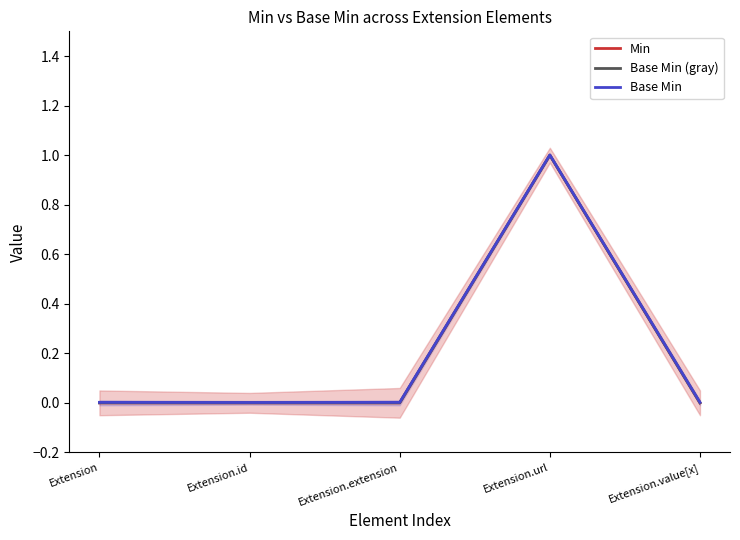

True or false: Base Min (gray) has a value of 0.0 at Extension.id.

True